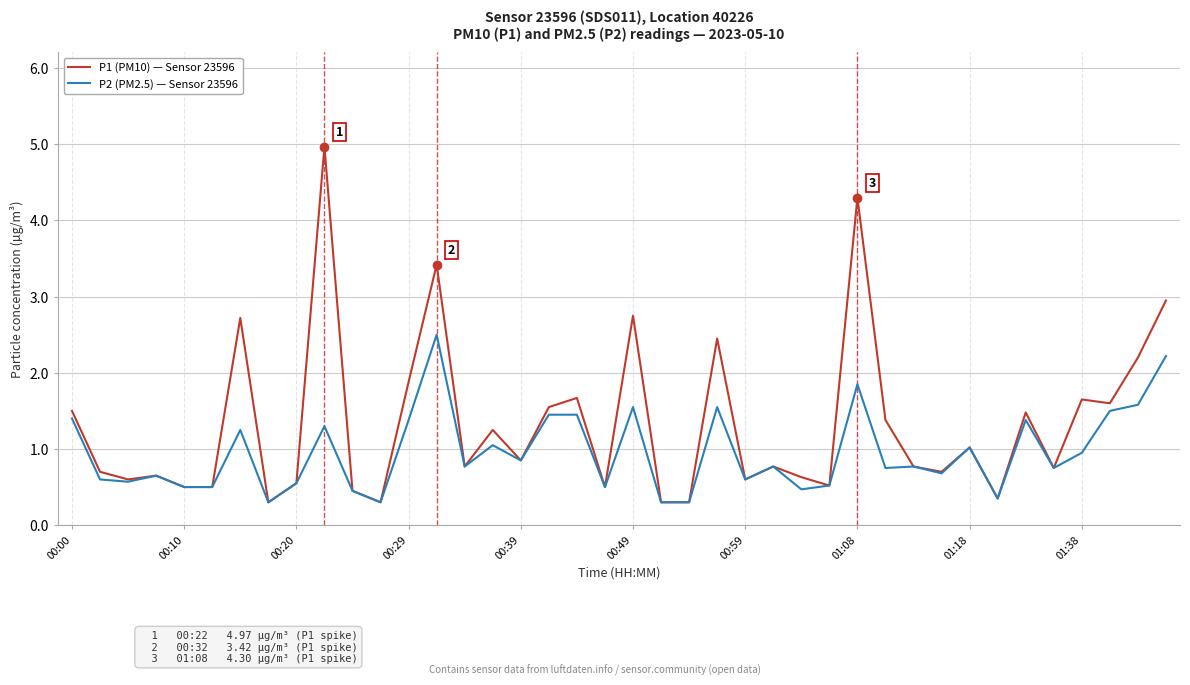

Which series has the largest total across all categories?

P1 (PM10) — Sensor 23596